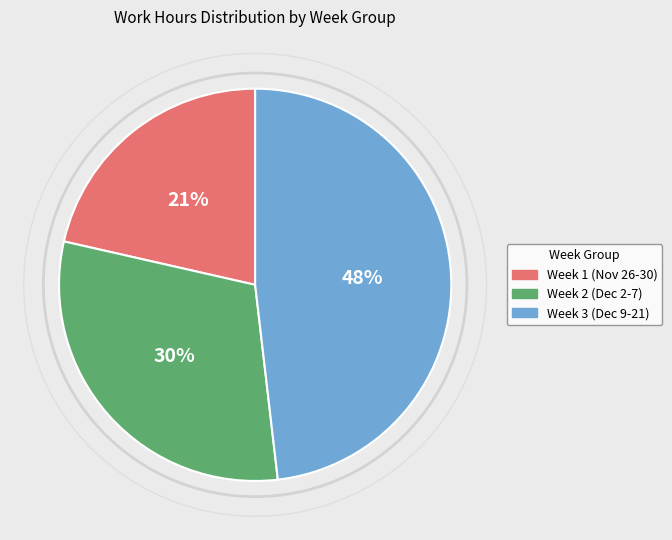

Which slice is the largest?

Week 3 (Dec 9-21)